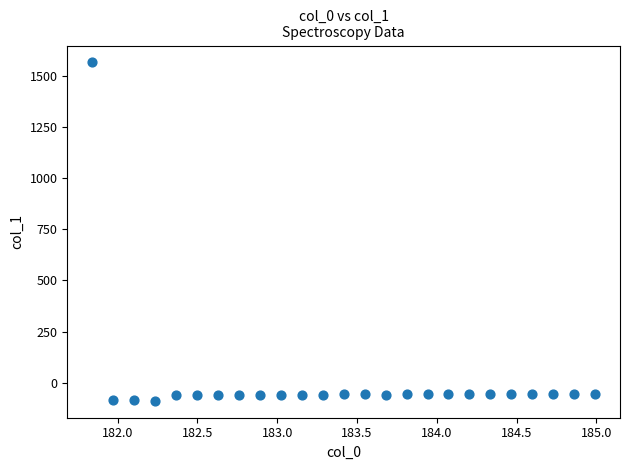

What is the range of X values (max minus min)?

3.1